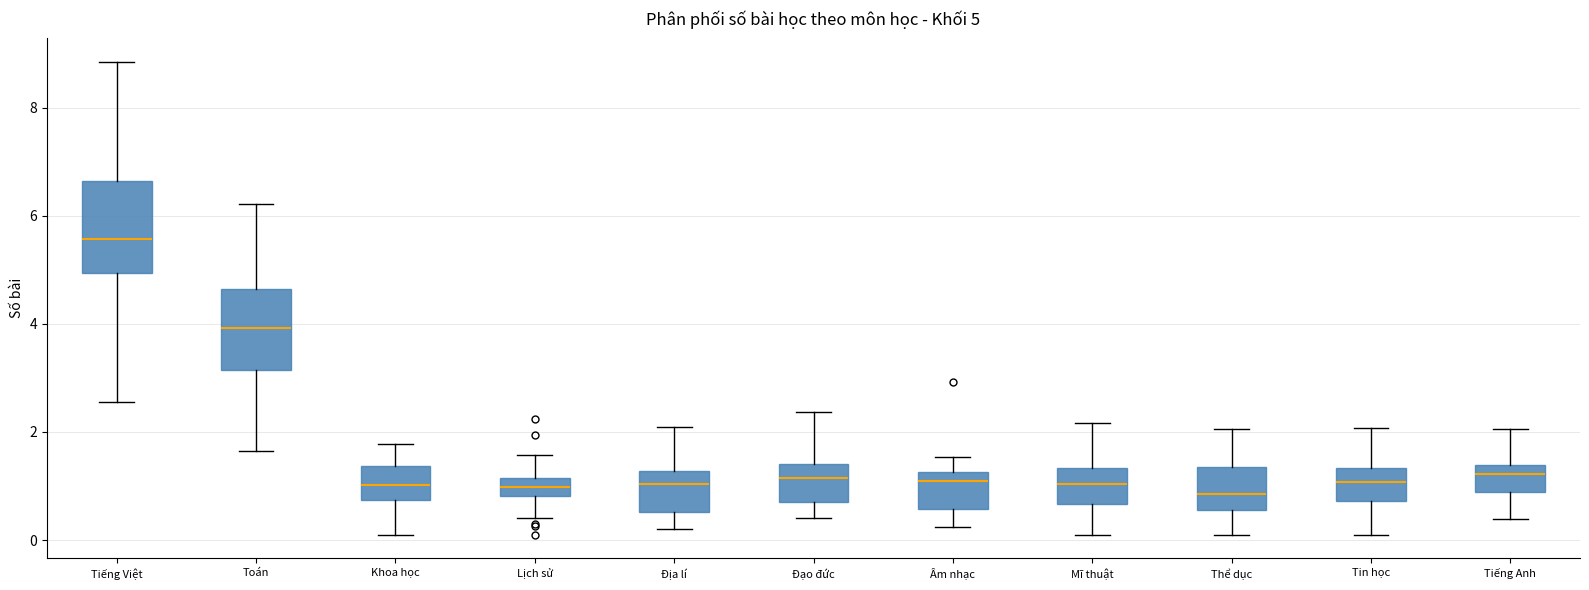

Which box's median line is the highest?

Tiếng Việt